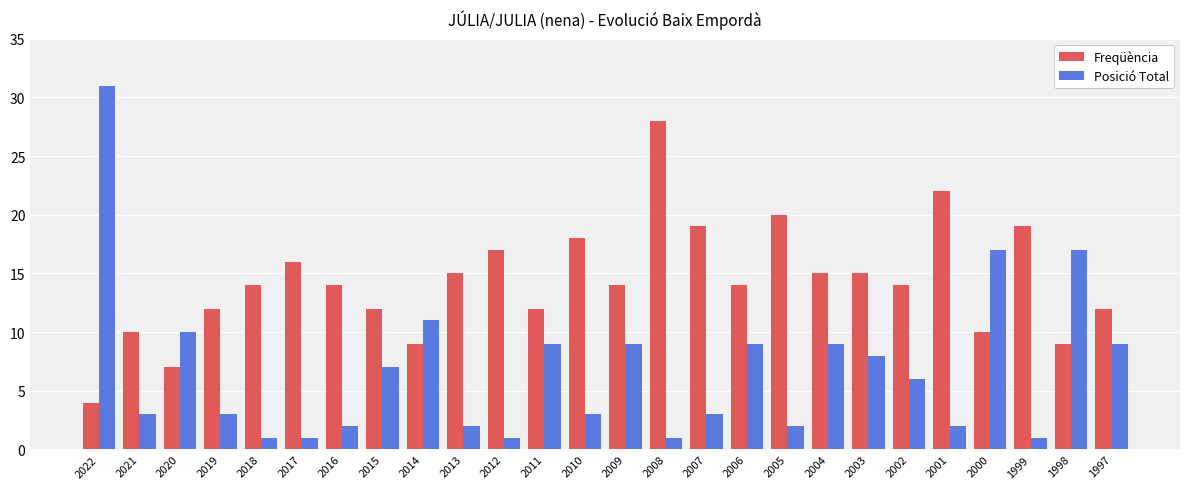

Is the value of Freqüència at 1998 greater than the value of Posició Total at 2018?

Yes